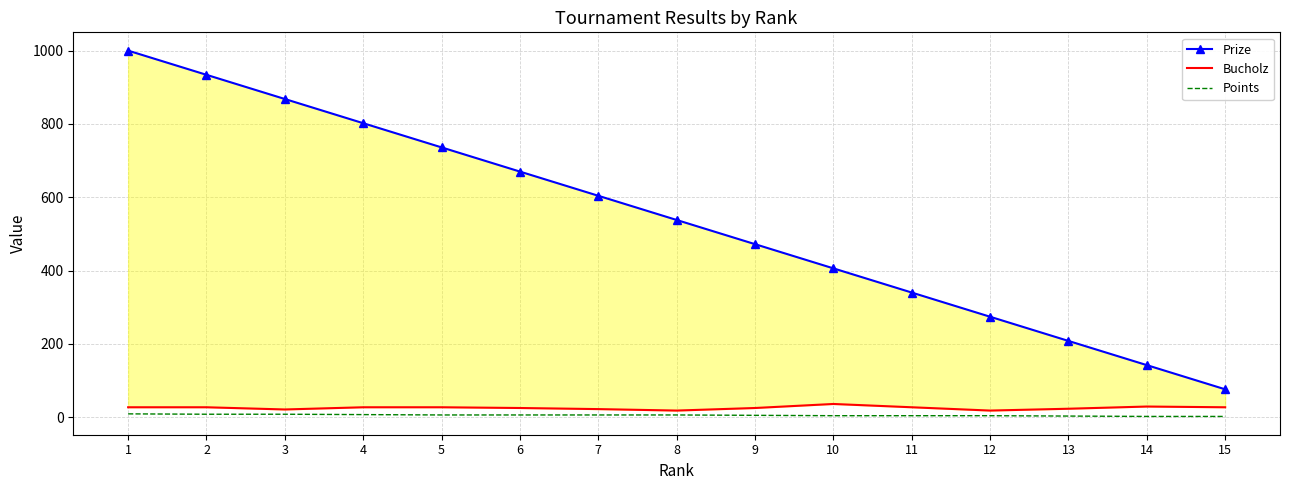

Which series has the largest total across all categories?

Prize